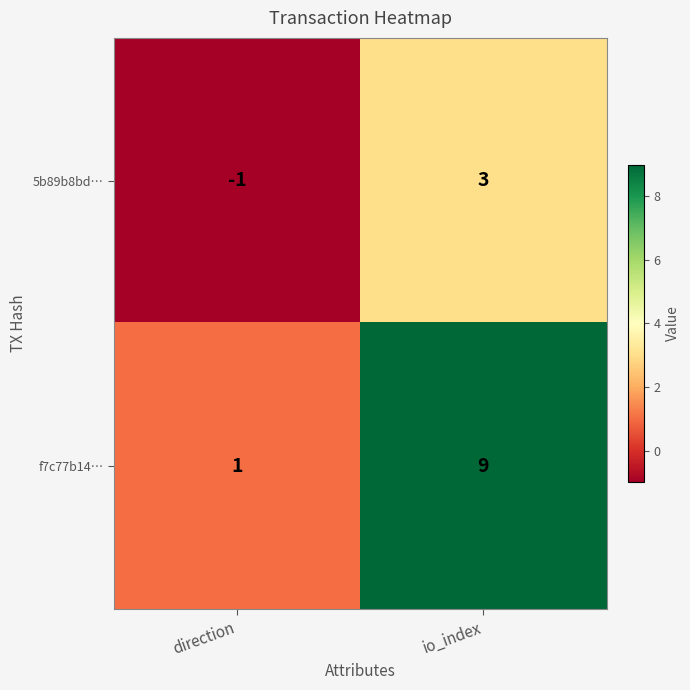

What is the difference between the maximum and minimum values in the f7c77b14… series?

8